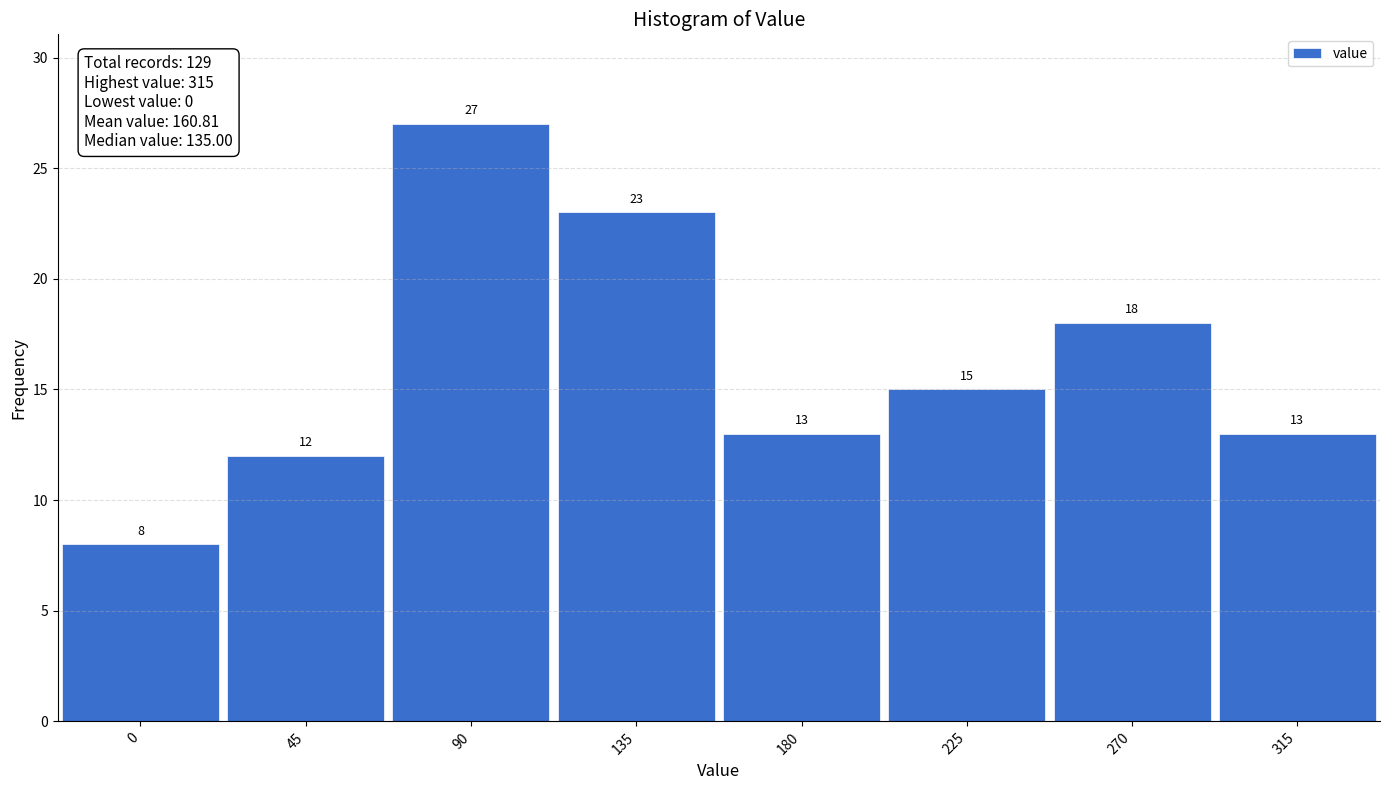

Reading left to right, list every bar in this chart as the range it spans on the x-axis followed by its height. The bar edges are not printed on the chart, so give them approximately, as read against the axis.

-22.5 to 22.5: 8
22.5 to 67.5: 12
67.5 to 112.5: 27
112.5 to 157.5: 23
157.5 to 202.5: 13
202.5 to 247.5: 15
247.5 to 292.5: 18
292.5 to 337.5: 13